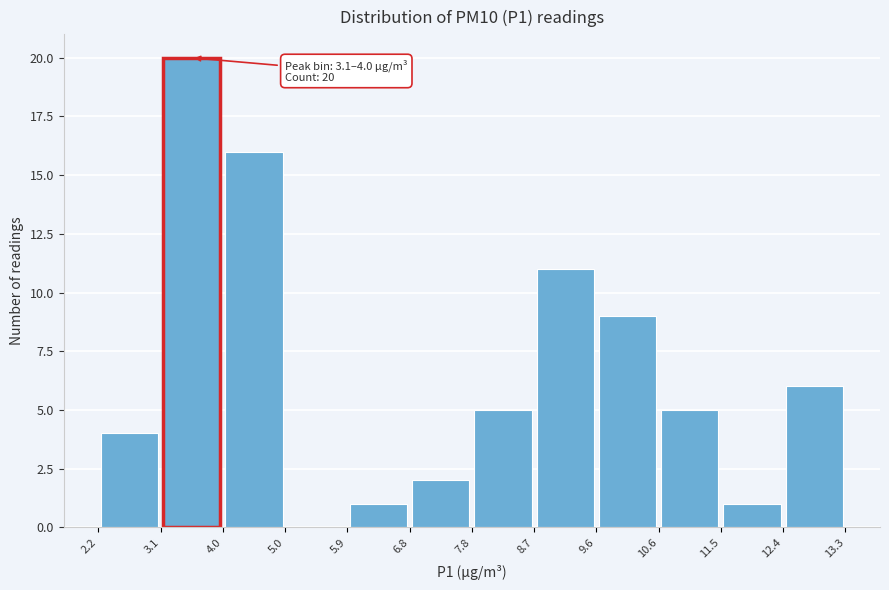

Which range on the x-axis has the tallest bar?

3.1 to 4.0